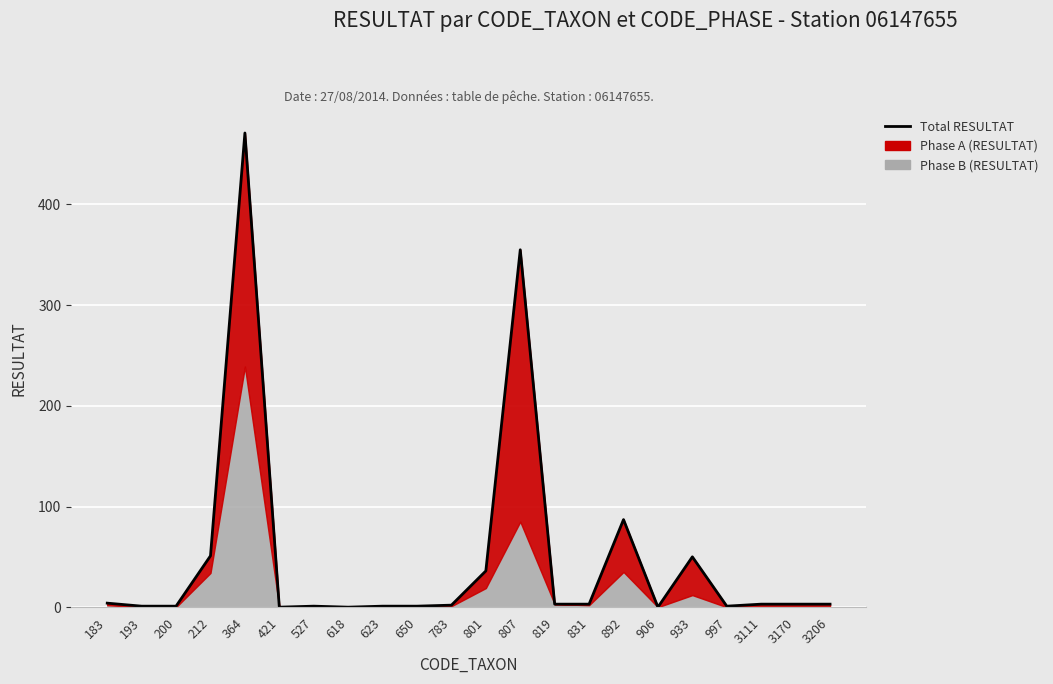

How many lines are shown in the chart?

1